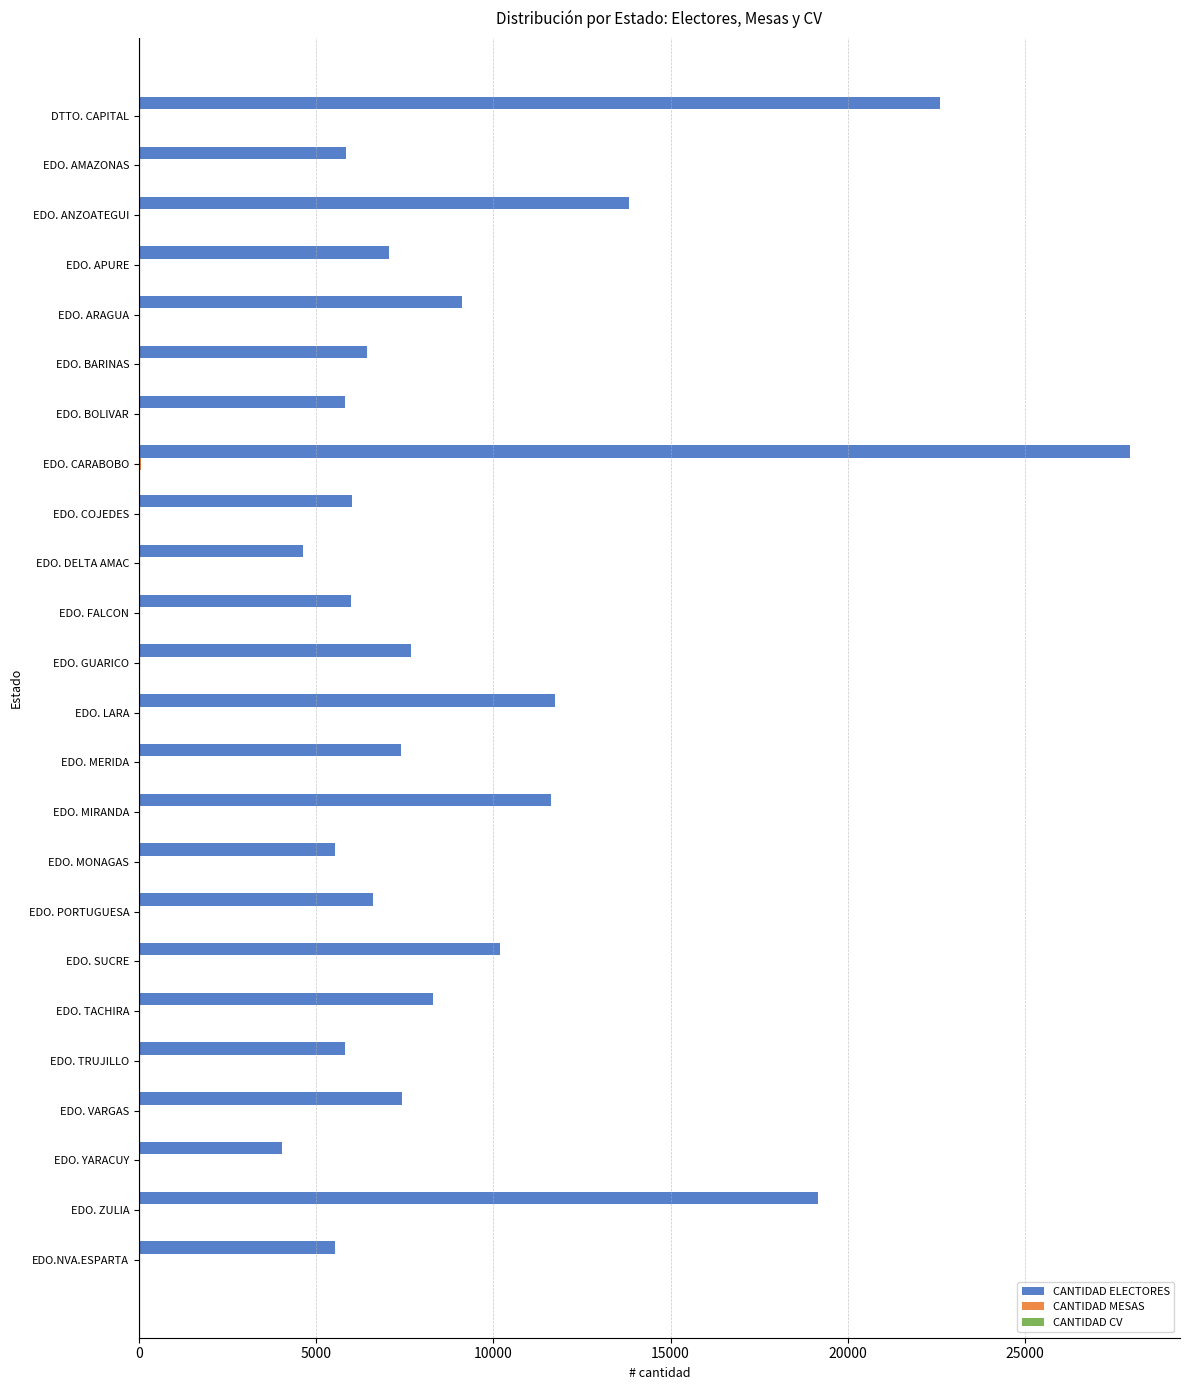

At which label is CANTIDAD ELECTORES closest to 16007?

EDO. ANZOATEGUI